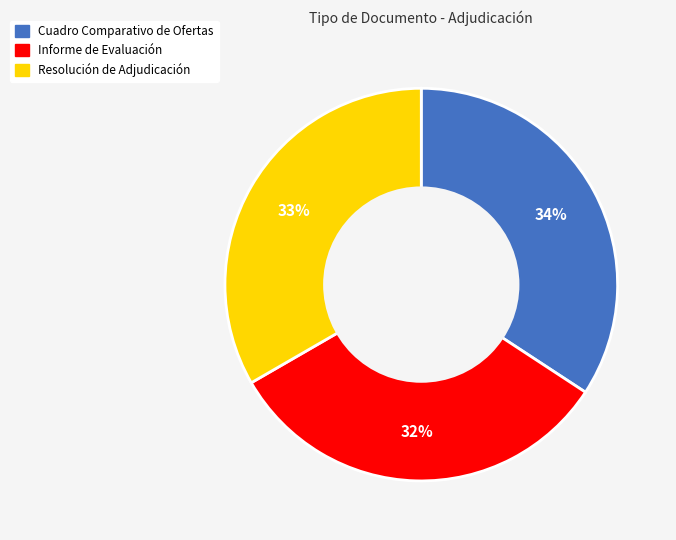

Is it true that Informe de Evaluación is 21% of the pie?

False